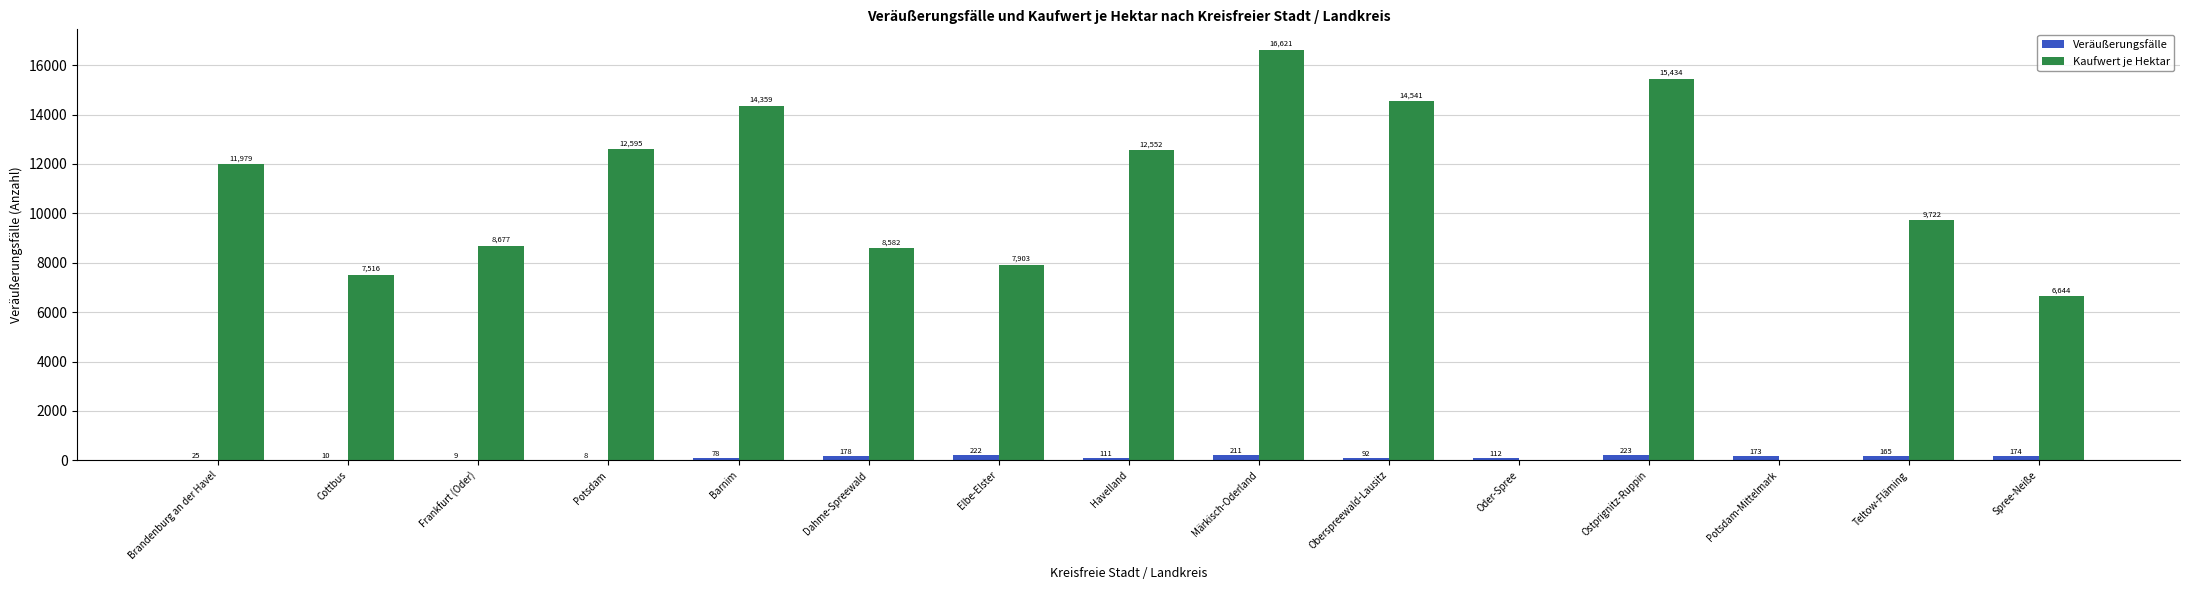

The value of Kaufwert je Hektar at Märkisch-Oderland is 16621. True or false?

True